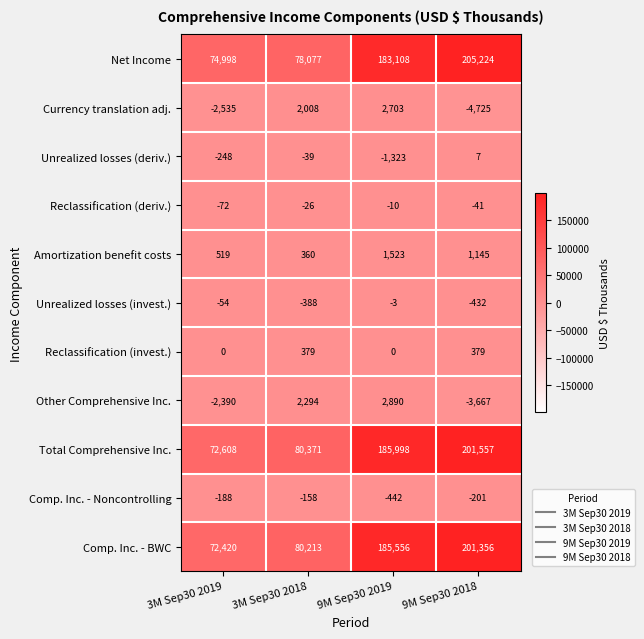

What is the approximate value of Currency translation adj. at 9M Sep30 2018?

-4725